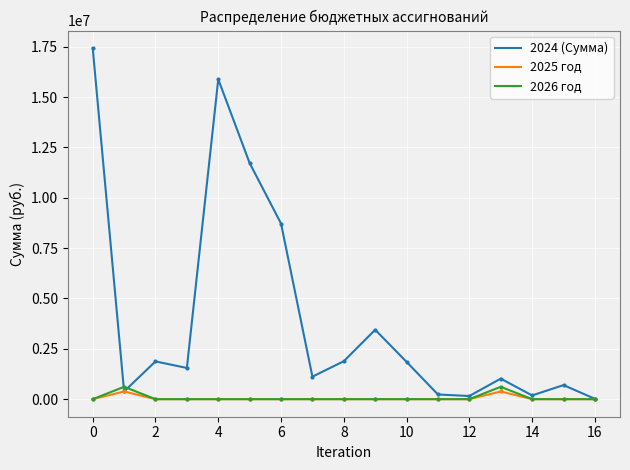

List the series in order of their peak value, lowest first.

2025 год, 2026 год, 2024 (Сумма)